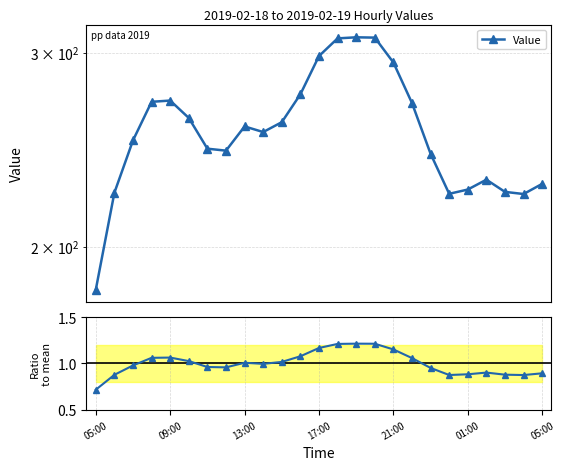

True or false: Ratio to mean has more than 1 interior local peaks.

True